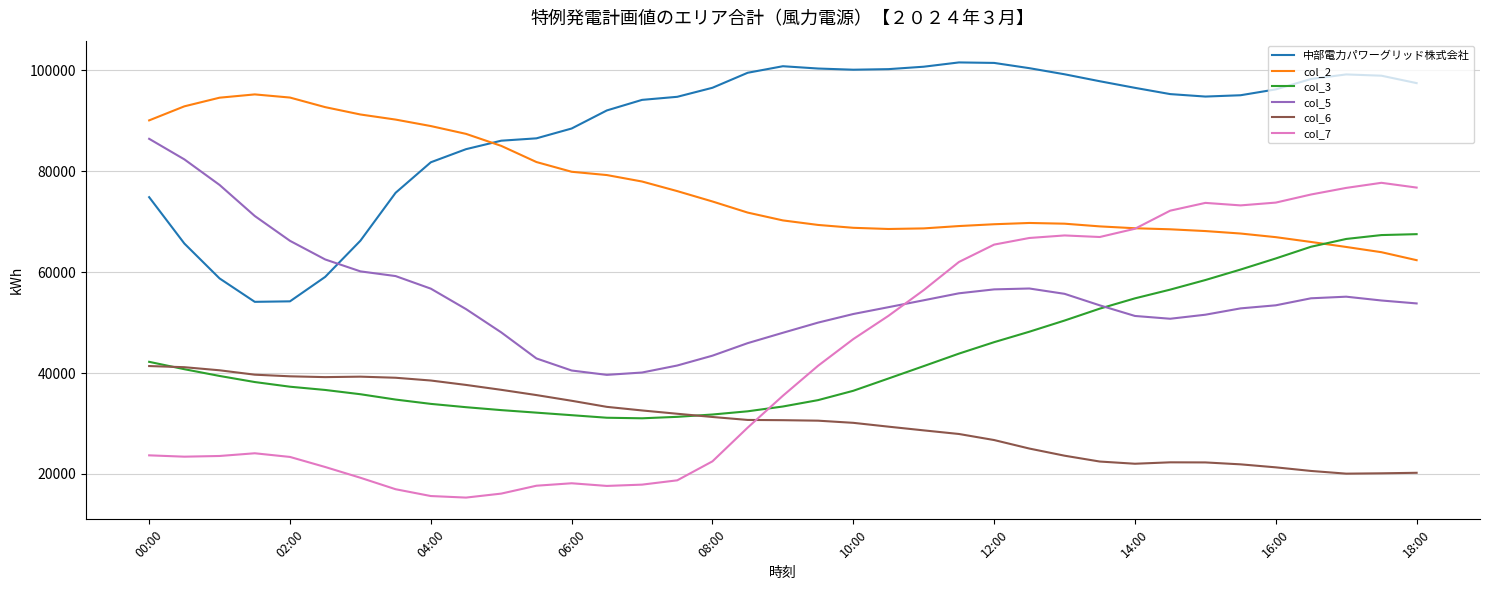

Which series has the largest total across all categories?

中部電力パワーグリッド株式会社